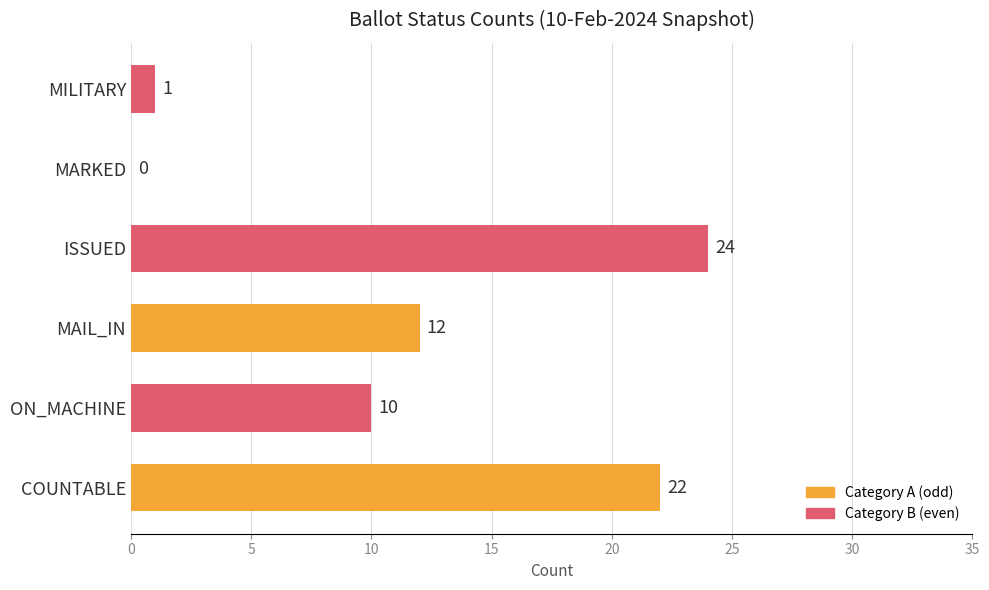

Between MARKED and MAIL_IN, which is larger?

MAIL_IN